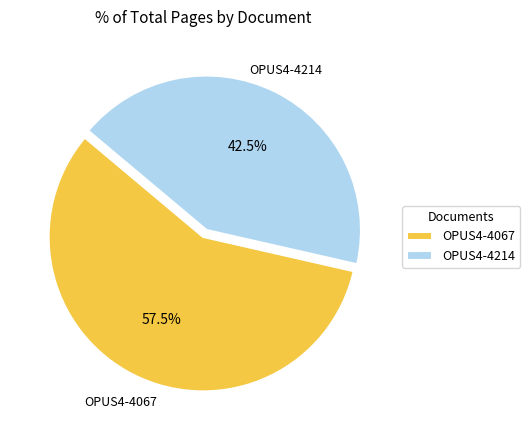

What portion of the pie excludes OPUS4-4214?

57.5%